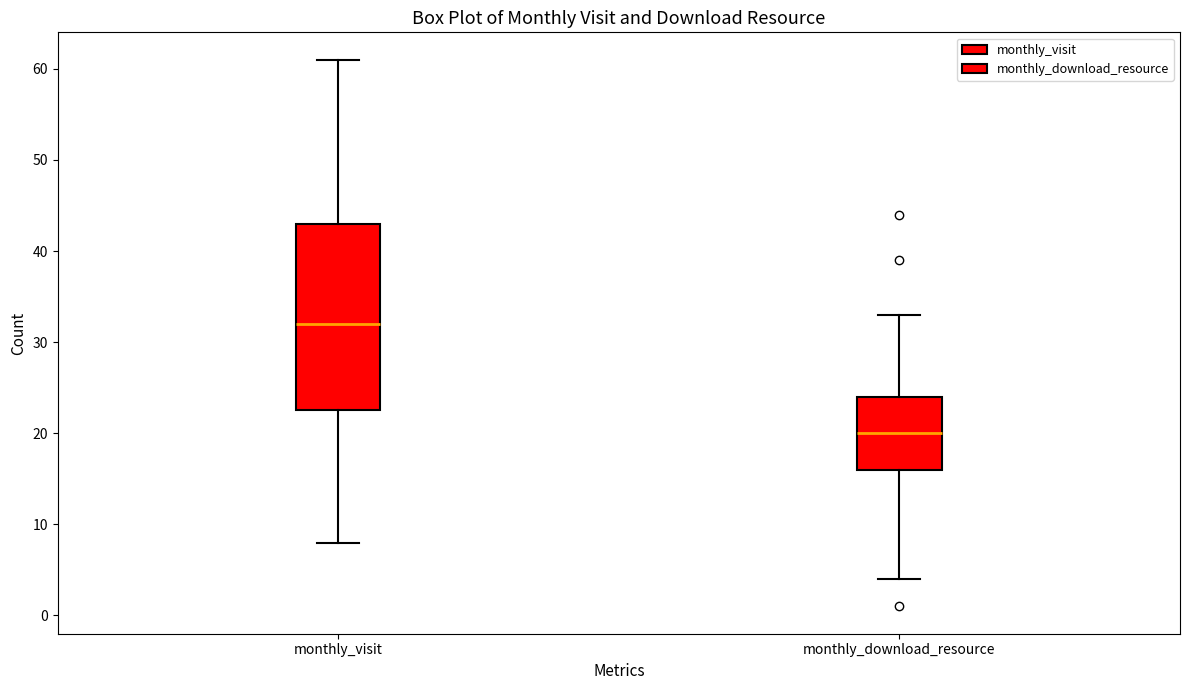

Reading left to right, transcribe this box plot: for each box, give where its median line is, the range the box spans, and where its two whiskers end, as read against the y-axis. The values are not printed on the chart, so give them approximately, as read against the axis.

monthly_visit: median 32, box 23 to 43, whiskers 8 to 61
monthly_download_resource: median 20, box 16 to 24, whiskers 4 to 33